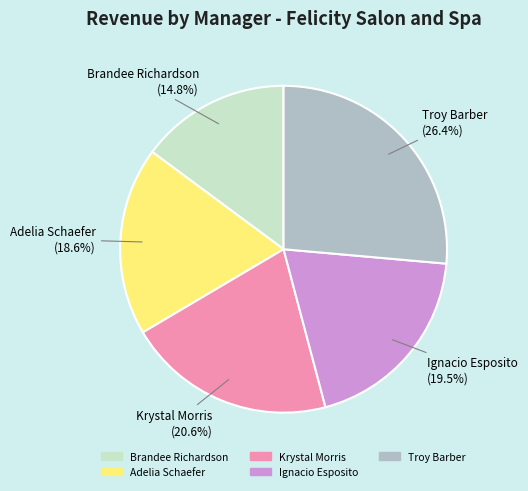

Is it true that Ignacio Esposito is 11% of the pie?

False